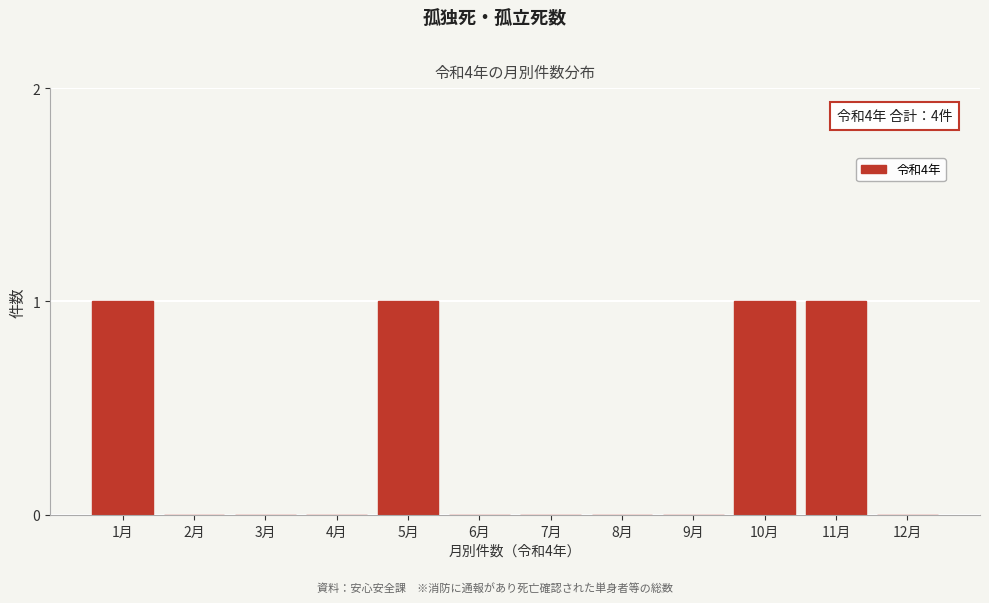

Reading left to right, what are all the values shown in this chart?

1月=1	2月=0	3月=0	4月=0	5月=1	6月=0	7月=0	8月=0	9月=0	10月=1	11月=1	12月=0